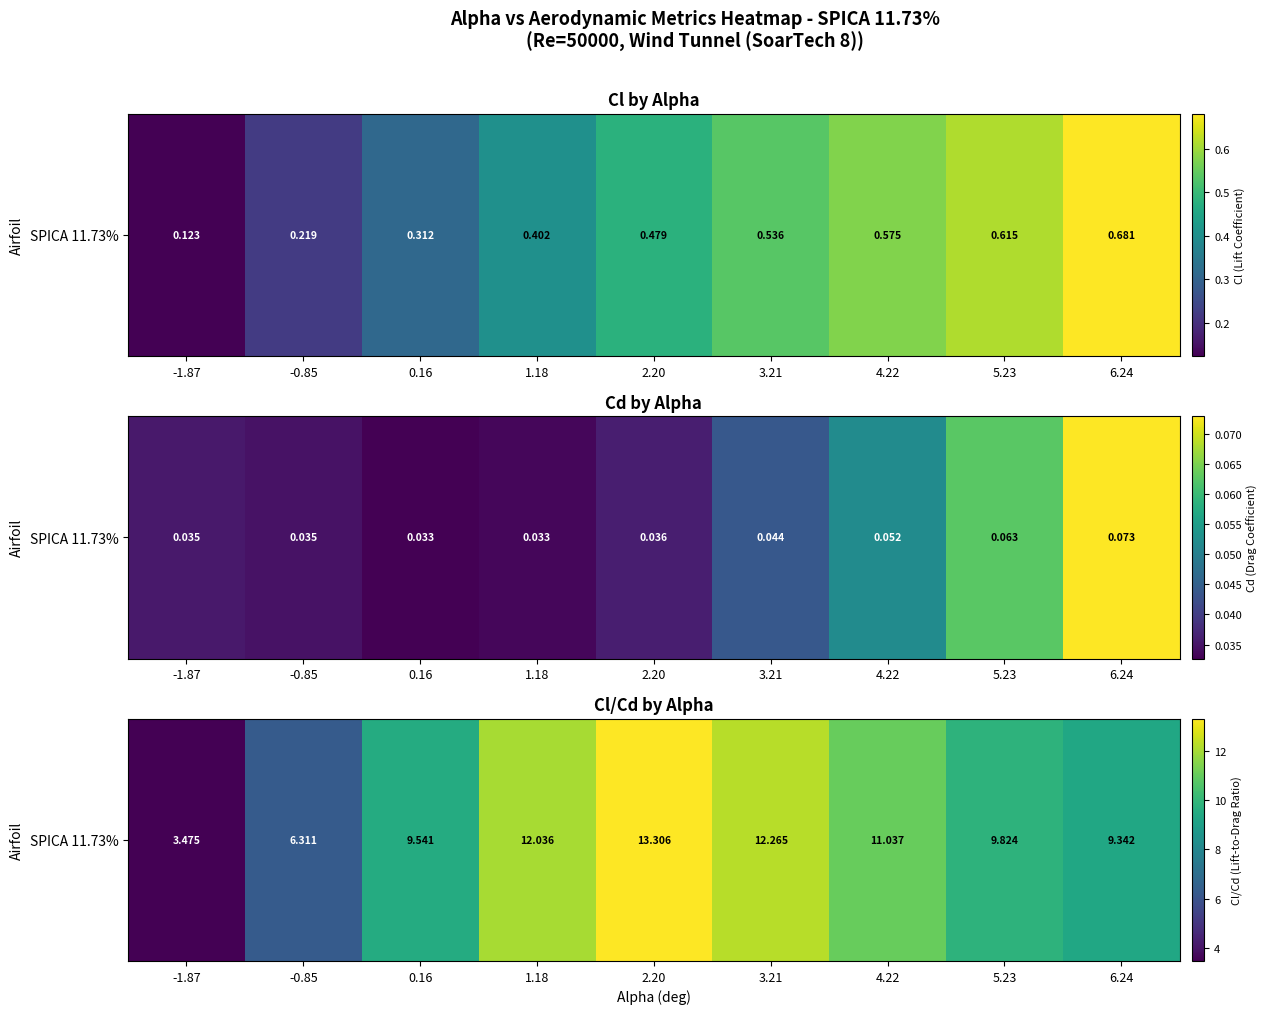

The chart shows a value of 3.9 at 6.24. True or false?

False